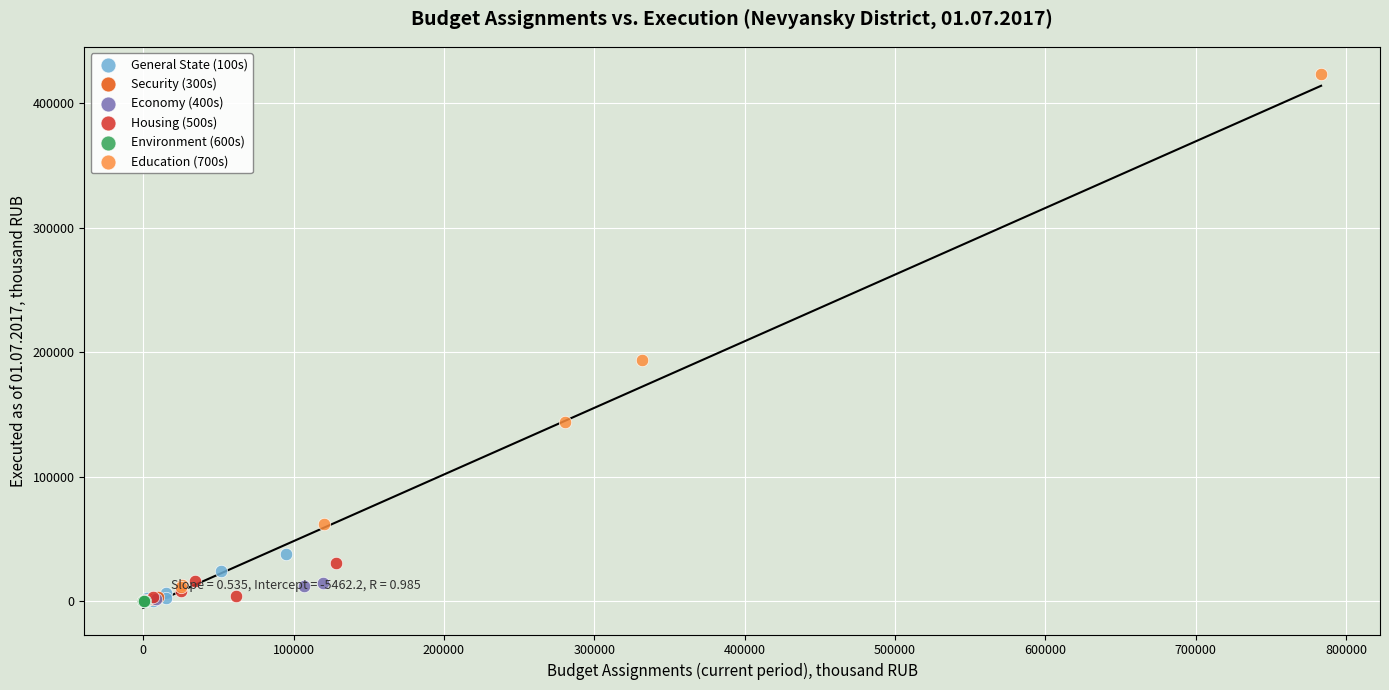

Which series reaches the maximum Y coordinate?

Education (700s)